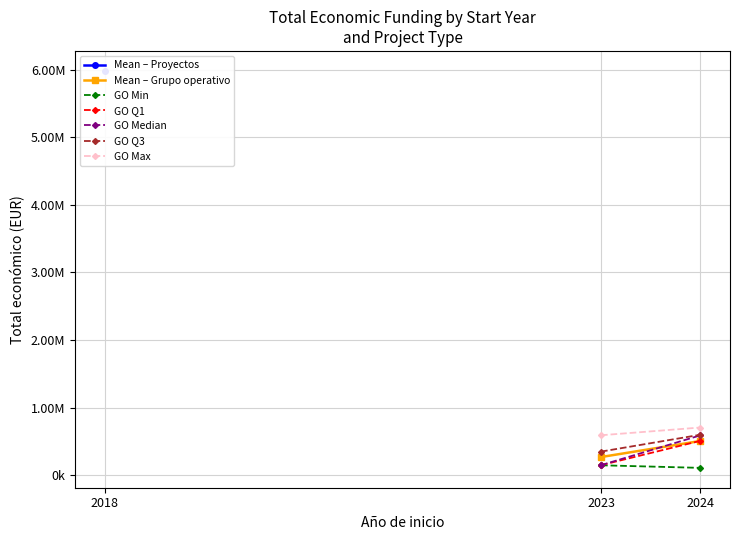

True or false: Grupo operativo (Total económico) and Proyectos (Total económico) intersect in this chart.

False